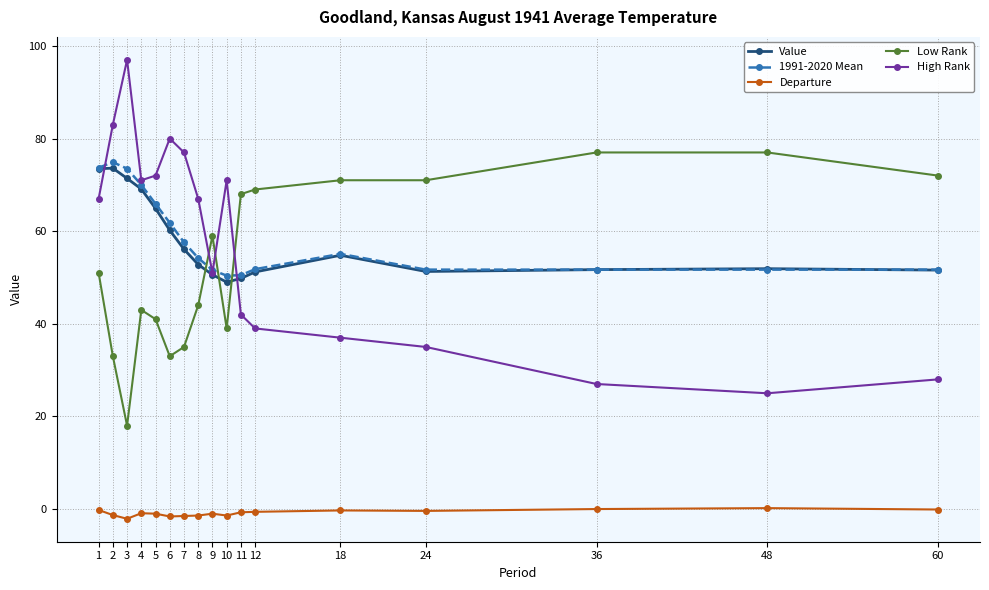

What is the difference between the highest and lowest values at 2?

84.3